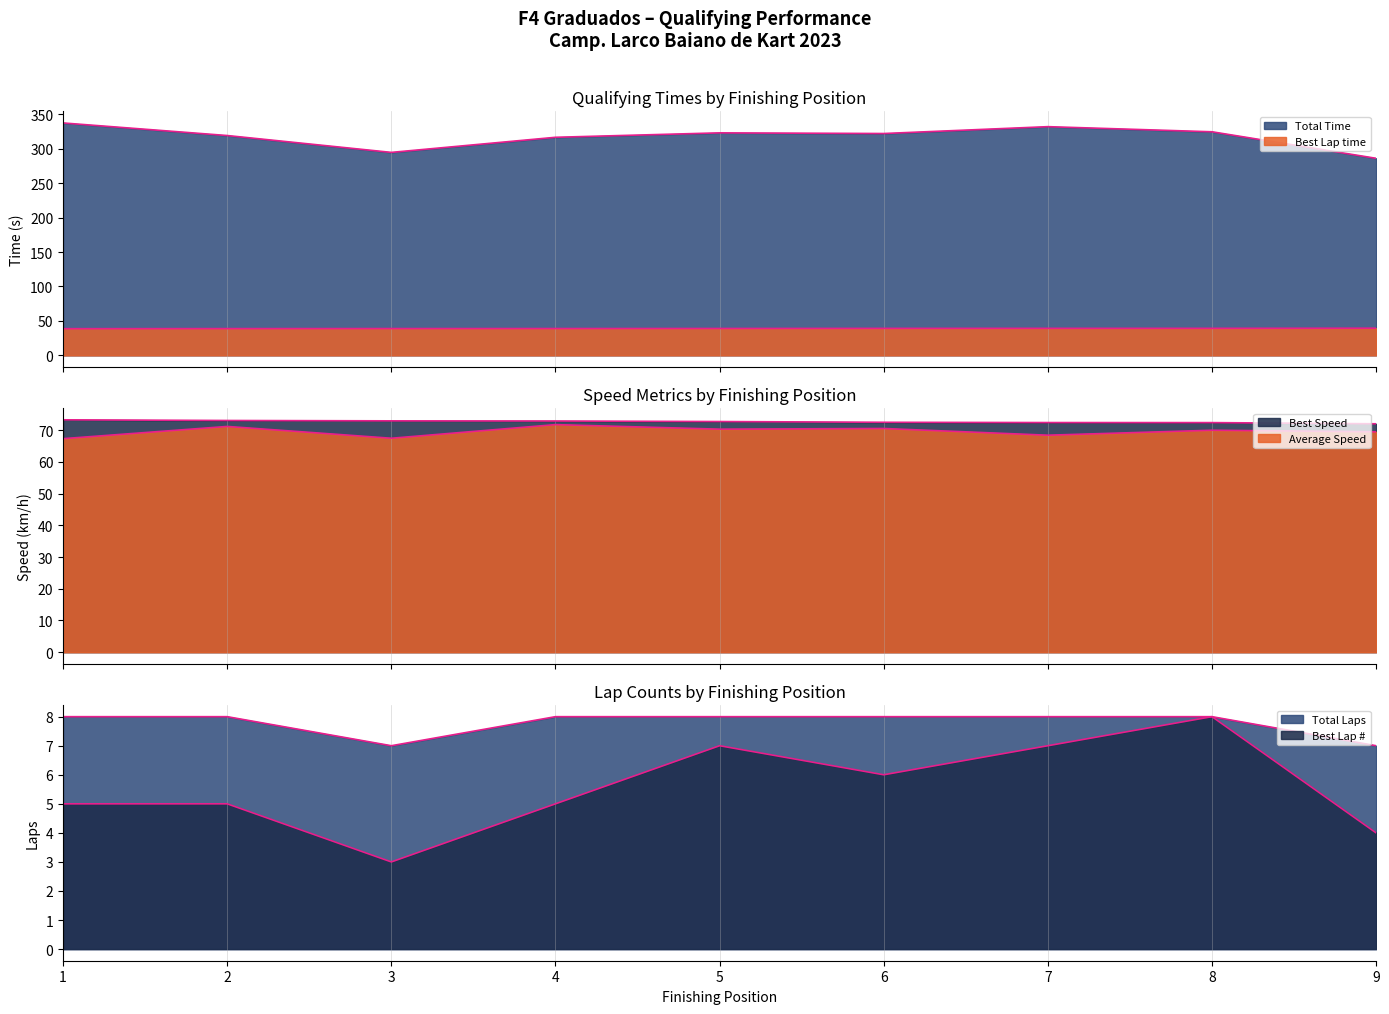

Between 1 and 2, which series saw the biggest shift?

Total Time